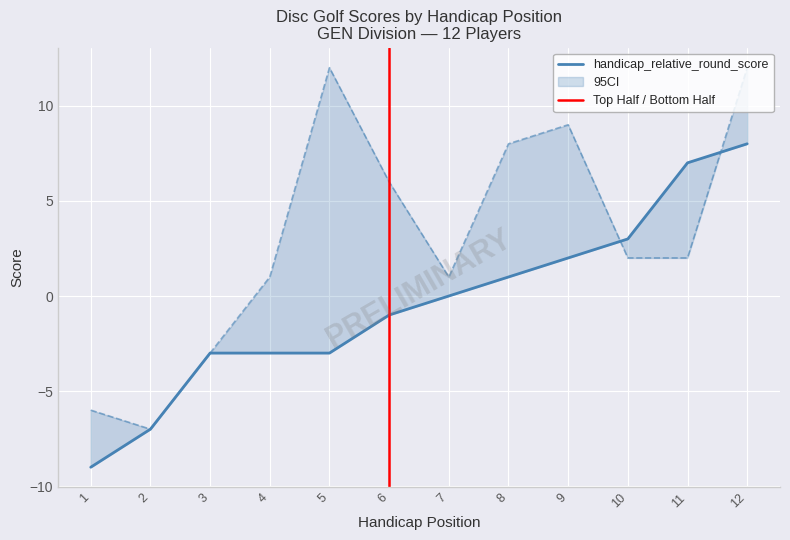

Reading left to right, what are all the values shown in this chart?

handicap_relative_round_score: -9	-7	-3	-3	-3	-1	0	1	2	3	7	8
event_relative_score: -6	-7	-3	1	12	6	1	8	9	2	2	12